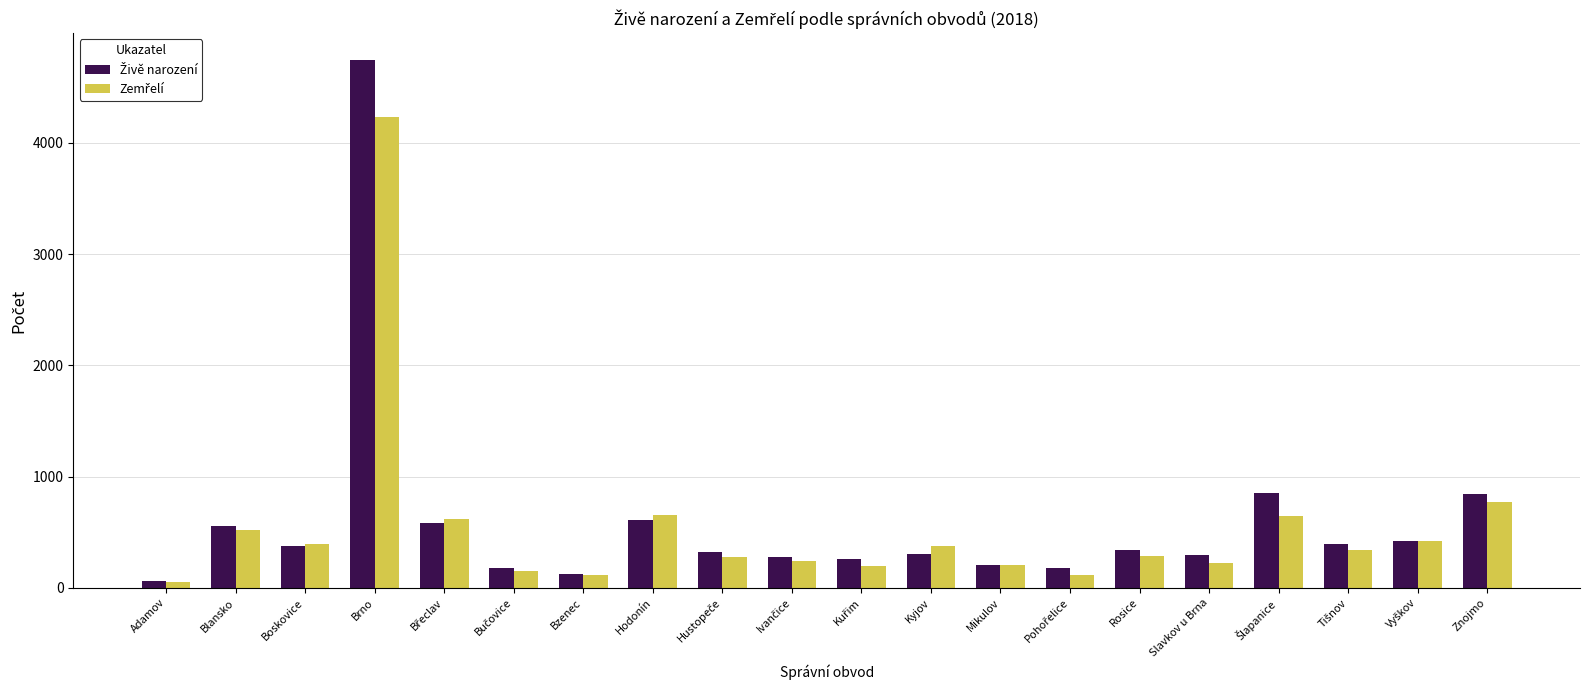

What is the total value across all series at Mikulov?

410